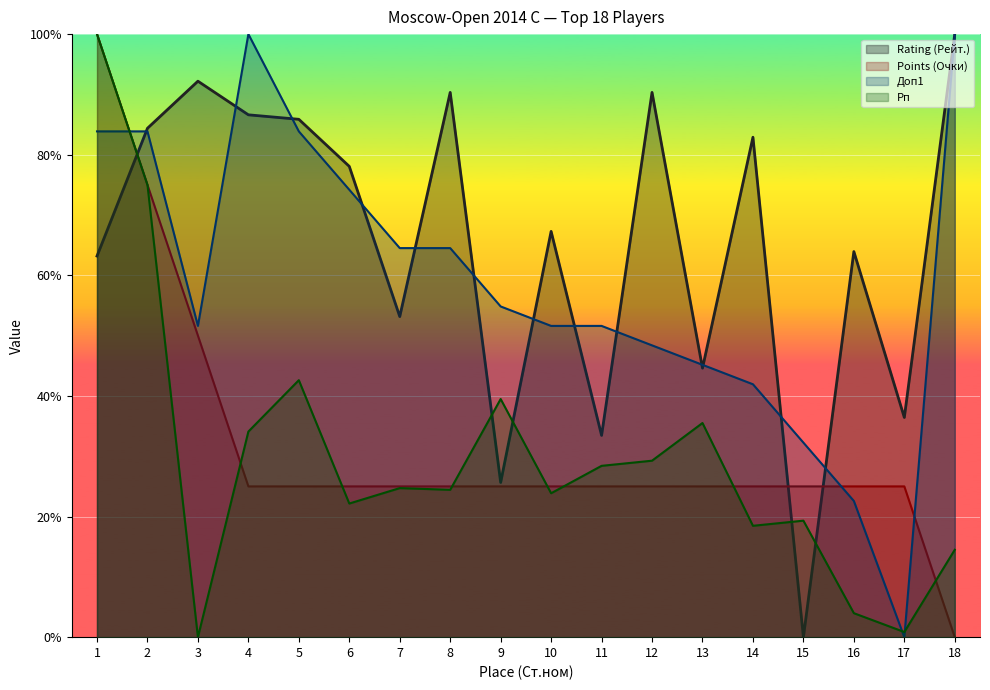

What is the spread (max minus min) of values at 6?

0.6